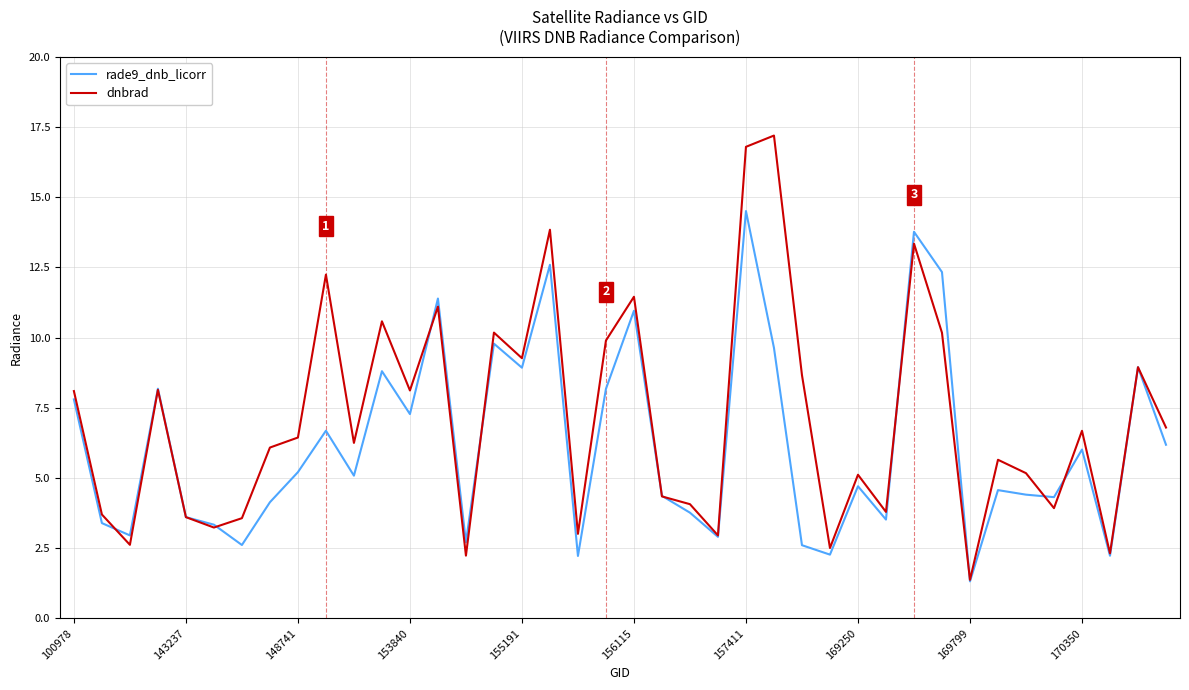

Does the chart display data point markers on the line(s)?

No